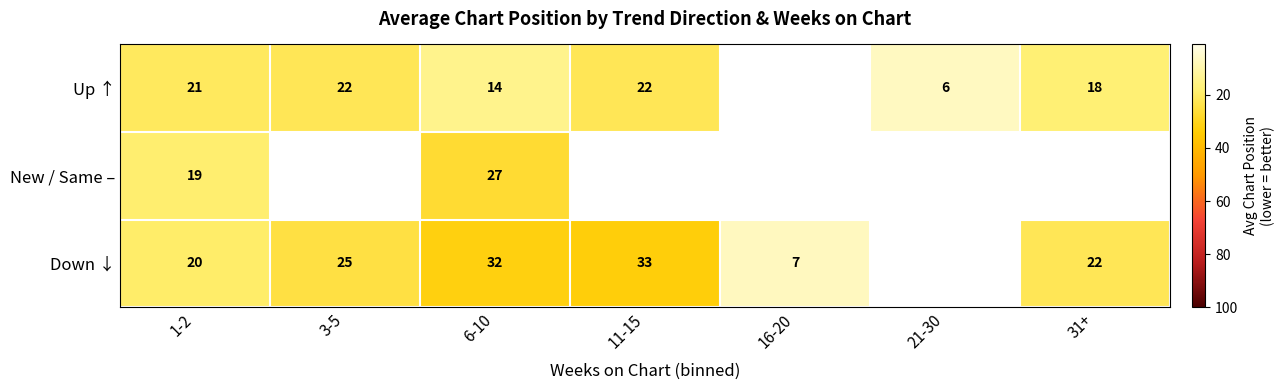

At 1-2, list the series in order from largest to smallest.

Up ↑, Down ↓, New / Same –